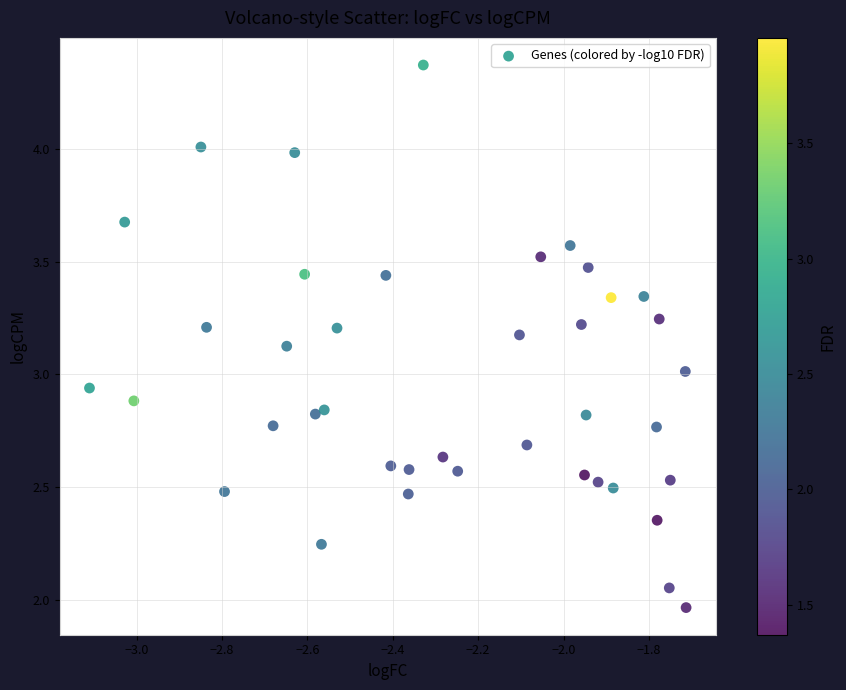

What is the range of X values (max minus min)?

1.4